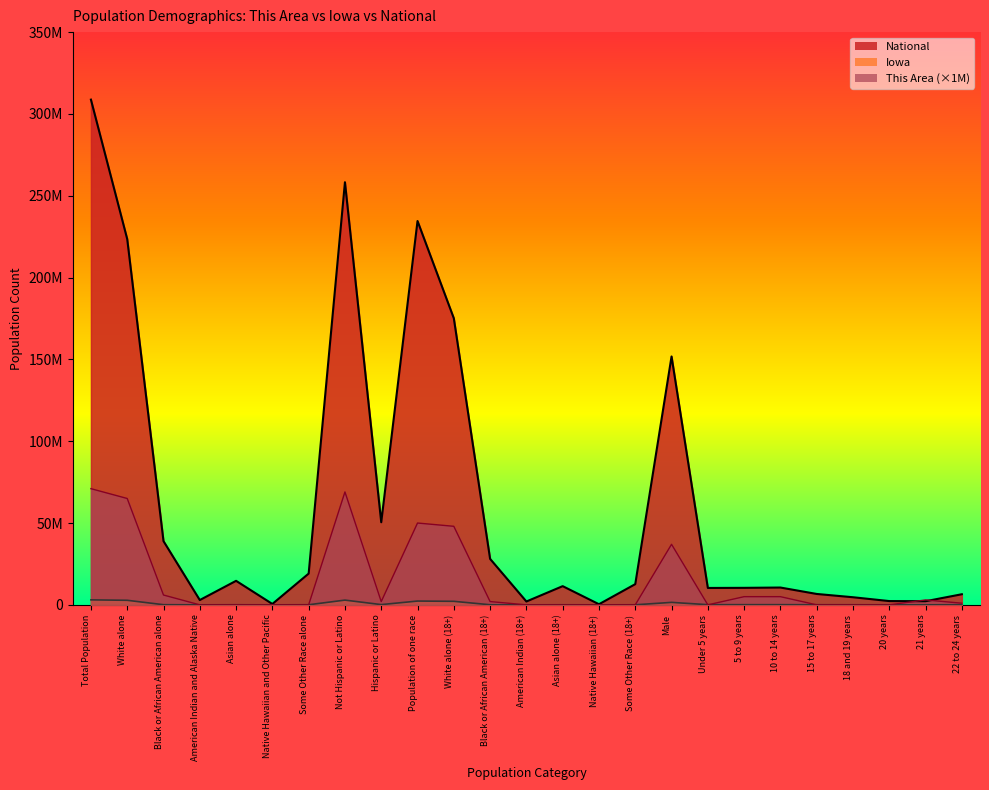

What position from the right is 20 years?

3